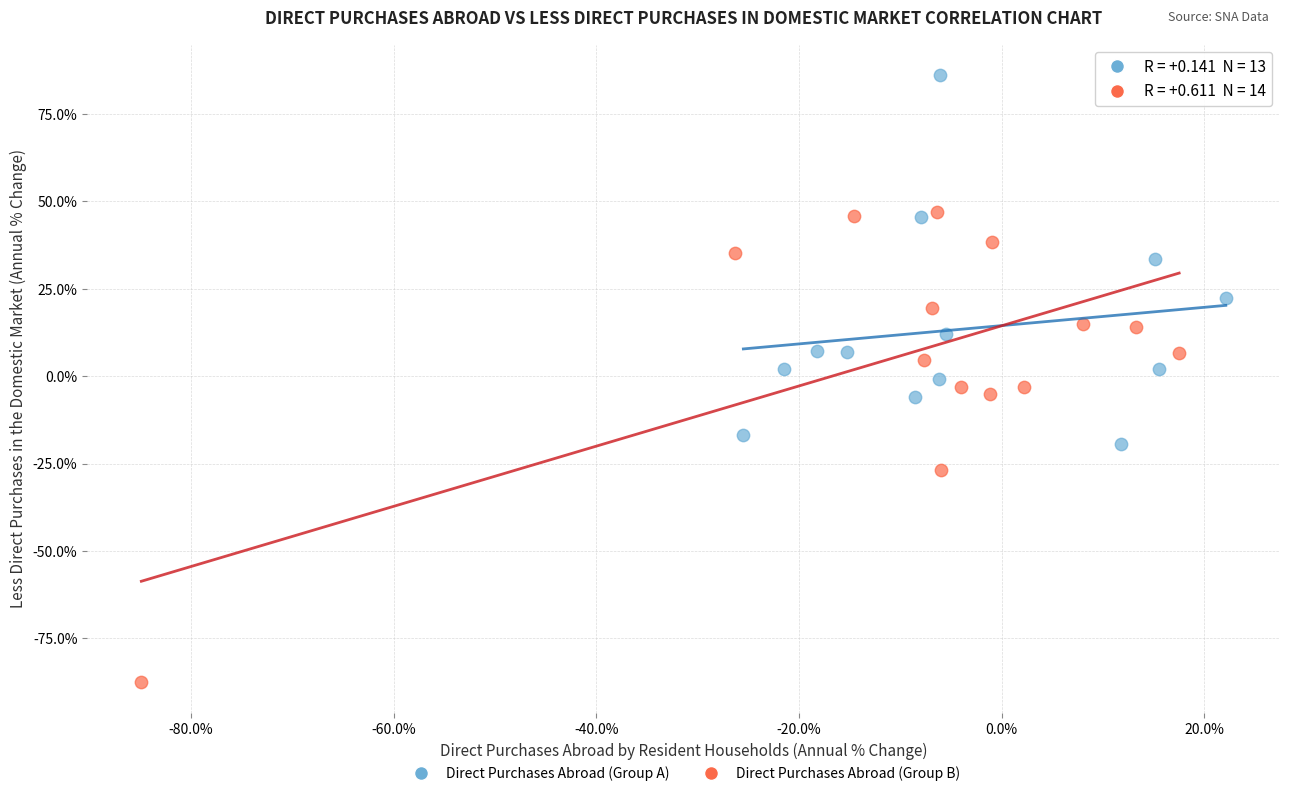

Which series reaches the minimum Y coordinate?

Direct Purchases Abroad (Group B)